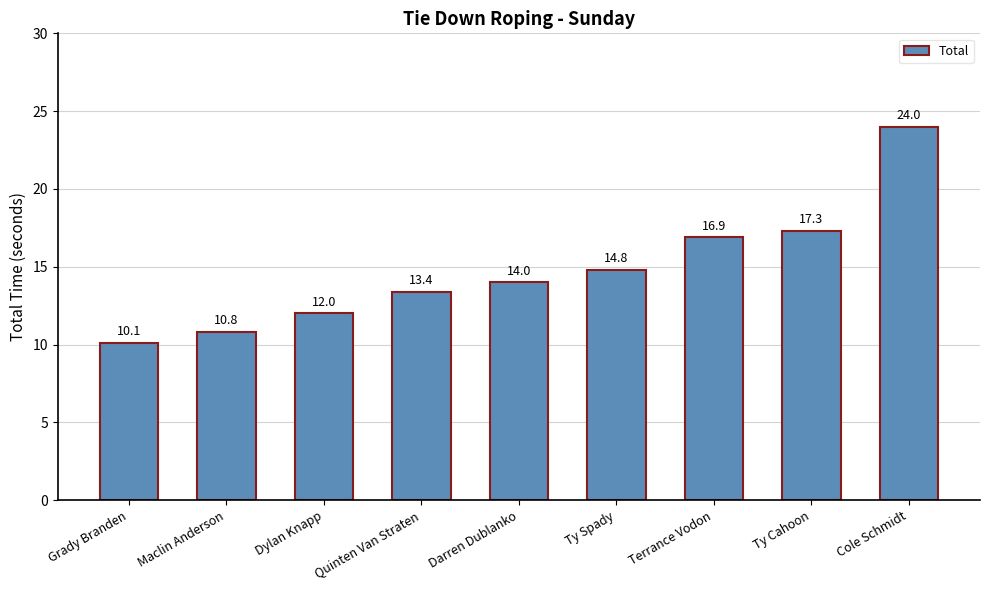

What is the change in value from Grady Branden to Quinten Van Straten?

+3.3